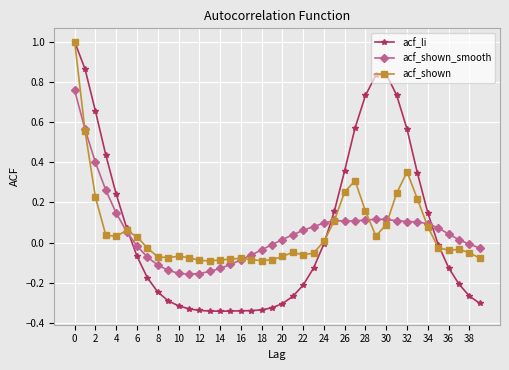

How many intersections are there between acf_li and acf_shown_smooth?

3